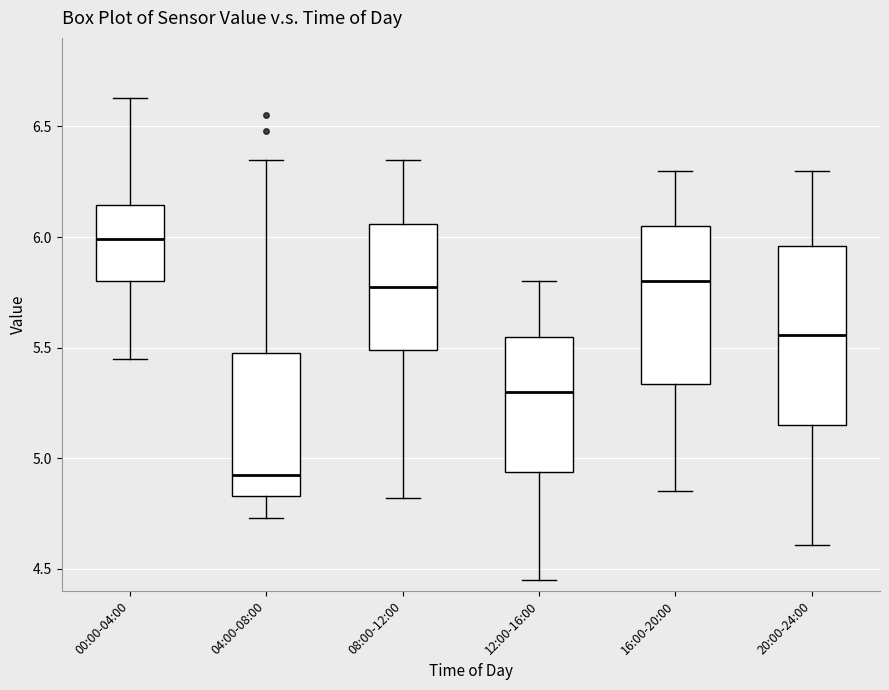

Where is the lower edge of the box for 00:00-04:00 on the y-axis? The values are not printed on the chart, so give them approximately, as read against the axis.

5.80